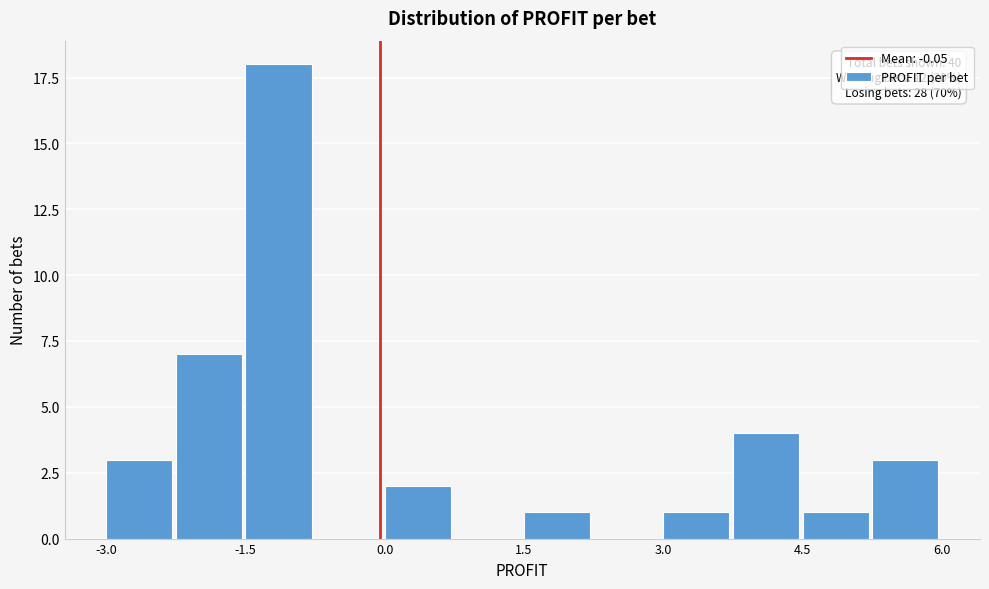

Read against the x-axis, roughly where is the centre of the tallest bar?

-1.2